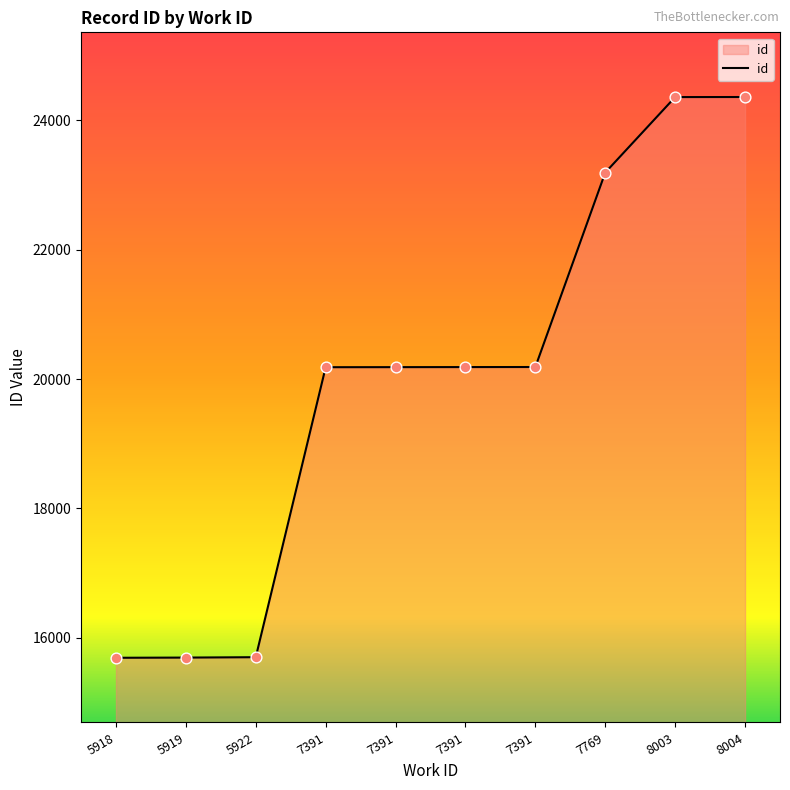

What is the change in value from 7391 to 7391?

+1